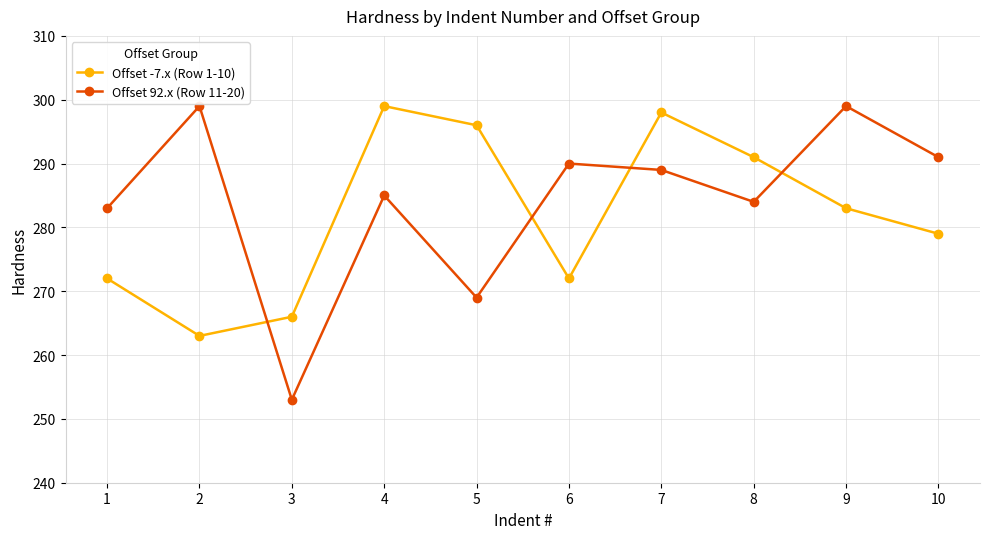

What is the greatest value displayed?

299